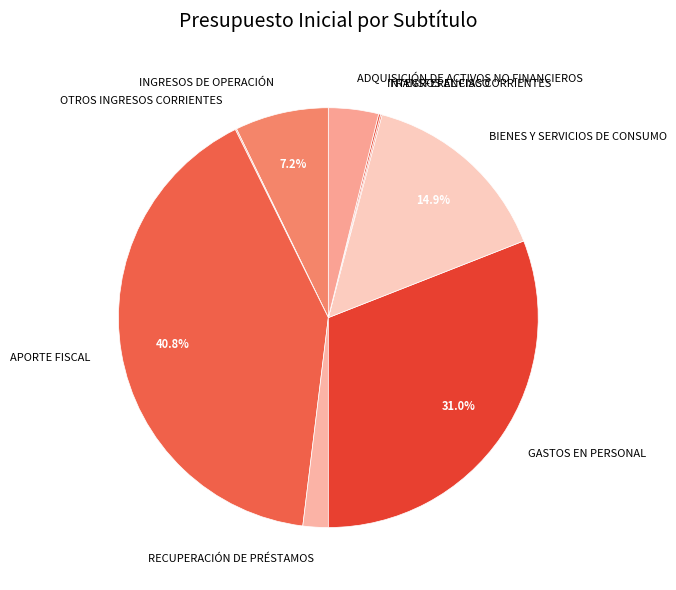

Do ADQUISICIÓN DE ACTIVOS NO FINANCIEROS and APORTE FISCAL together represent more than half of the pie?

No